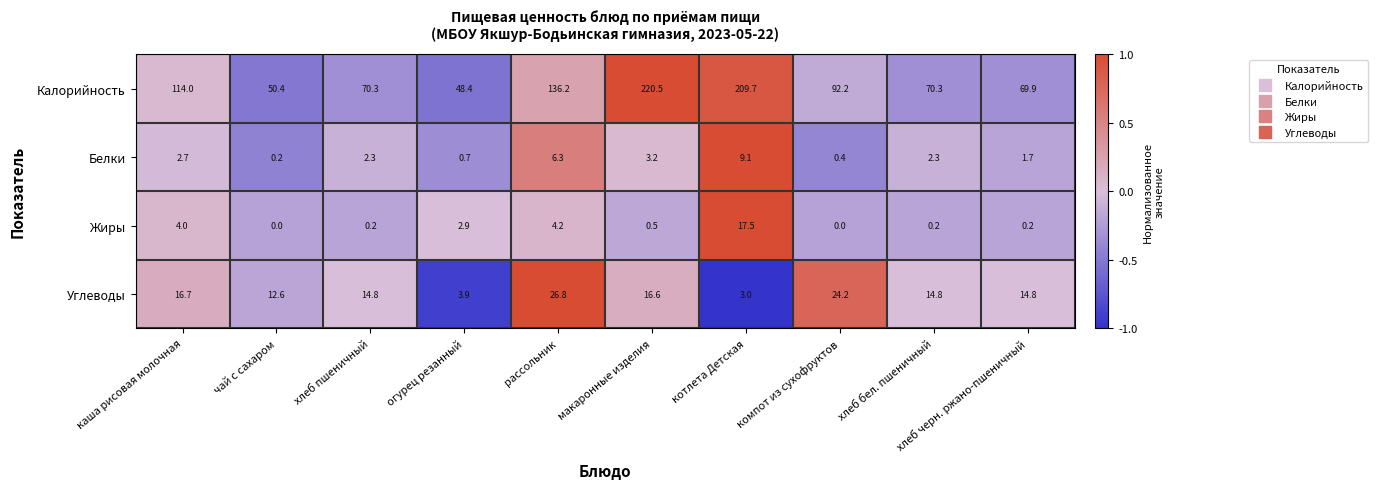

Which series changed the most between огурец резанный and хлеб бел. пшеничный?

Калорийность